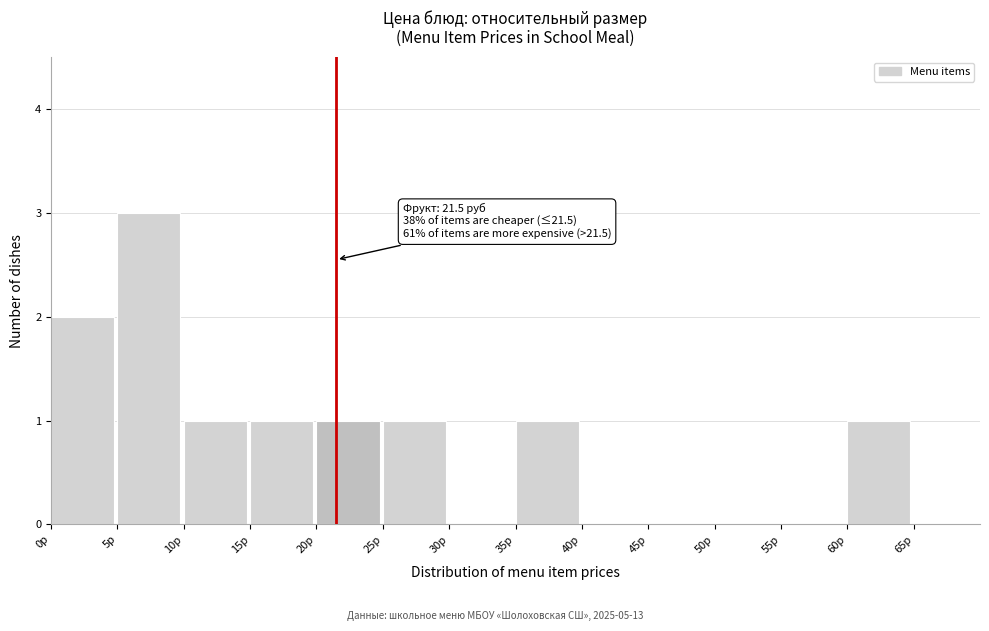

Which range on the x-axis has the tallest bar?

5 to 10